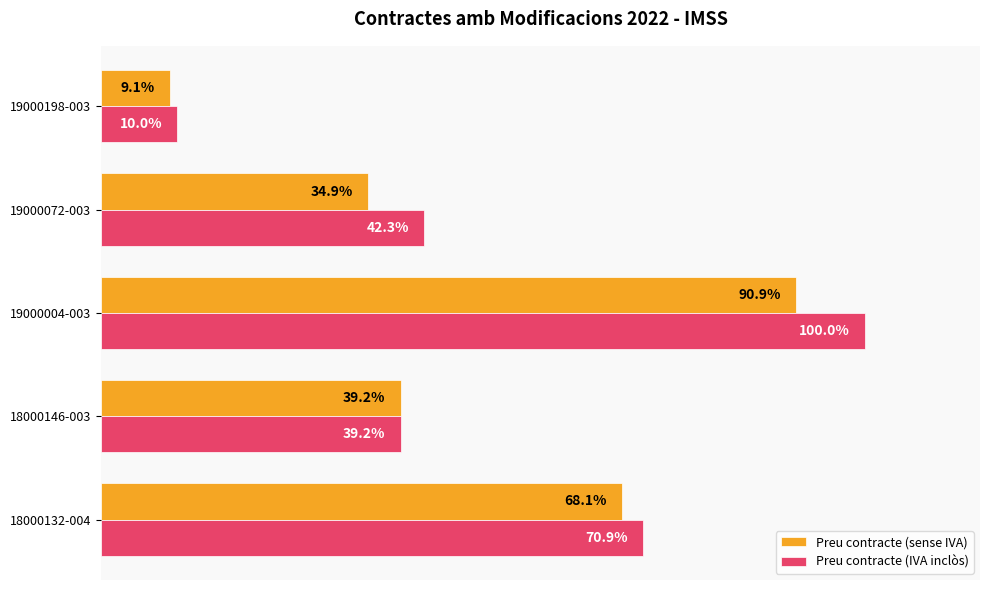

Where is Preu contracte (IVA inclòs) nearest to the value 54?

19000072-003